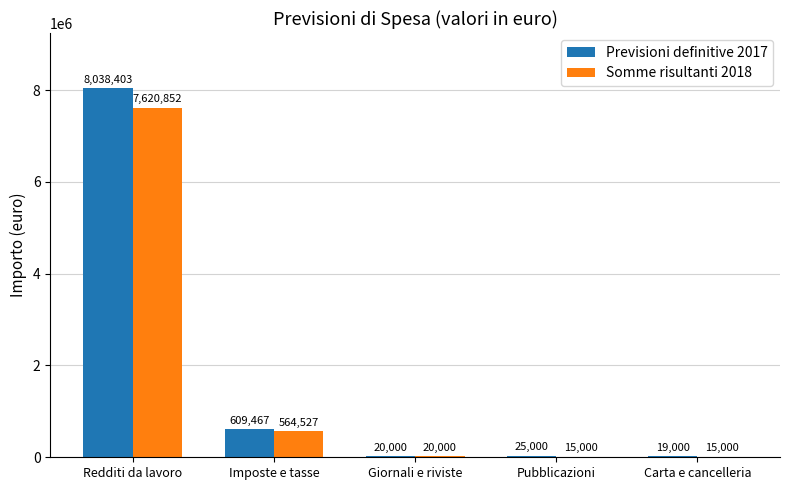

Where is Previsioni definitive 2017 nearest to the value 4028701?

Imposte e tasse